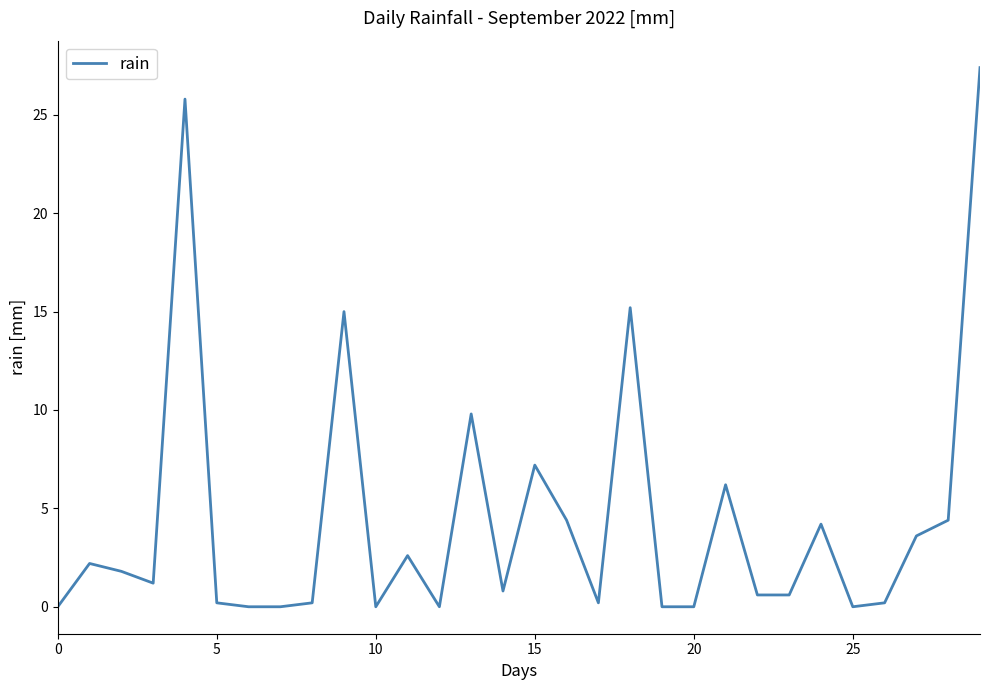

What is the maximum value shown in the chart?

27.4